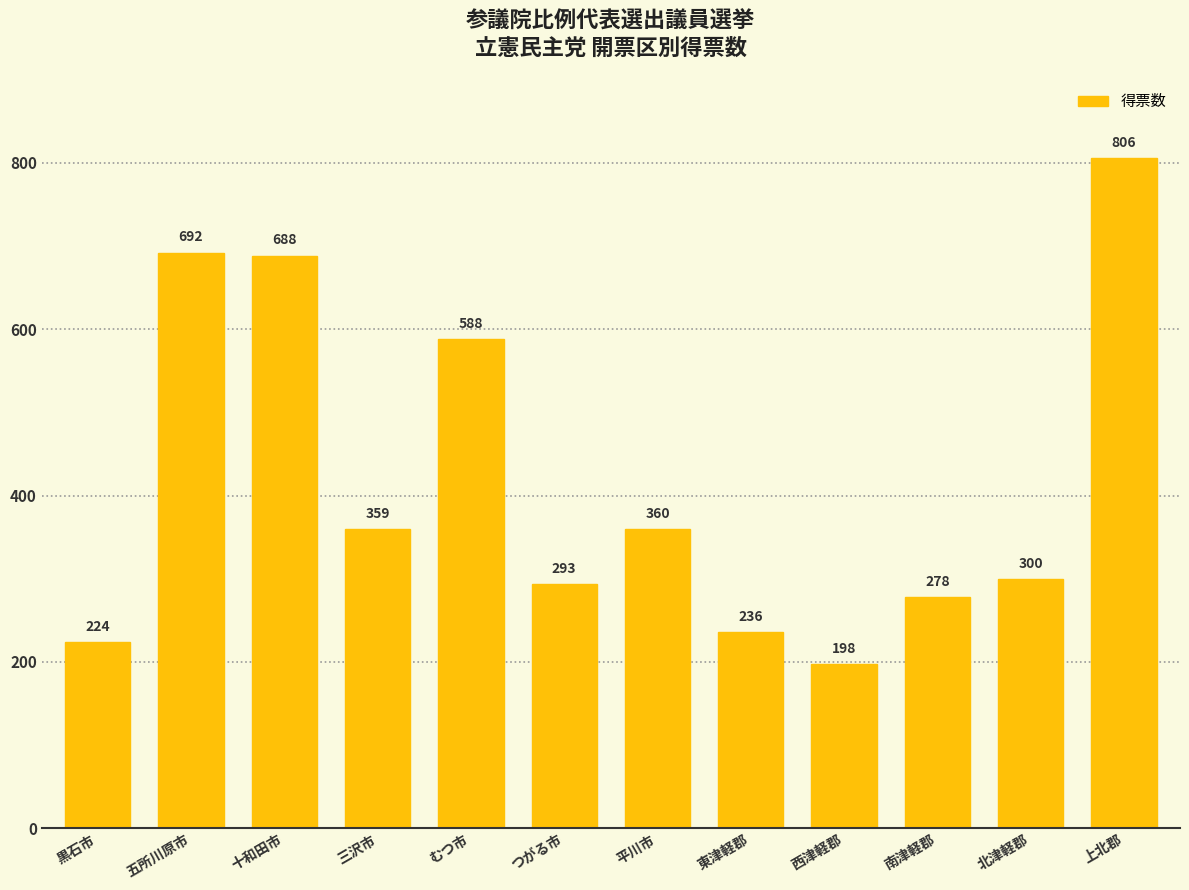

Approximately how many times larger is the value at 南津軽郡 compared to 黒石市?

1.2